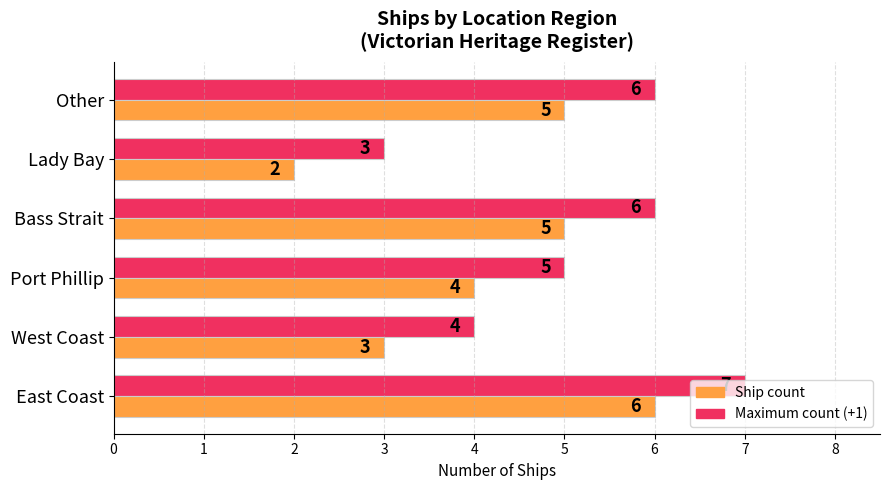

What are all the series names shown in the legend?

Ship count, Maximum count (+1)